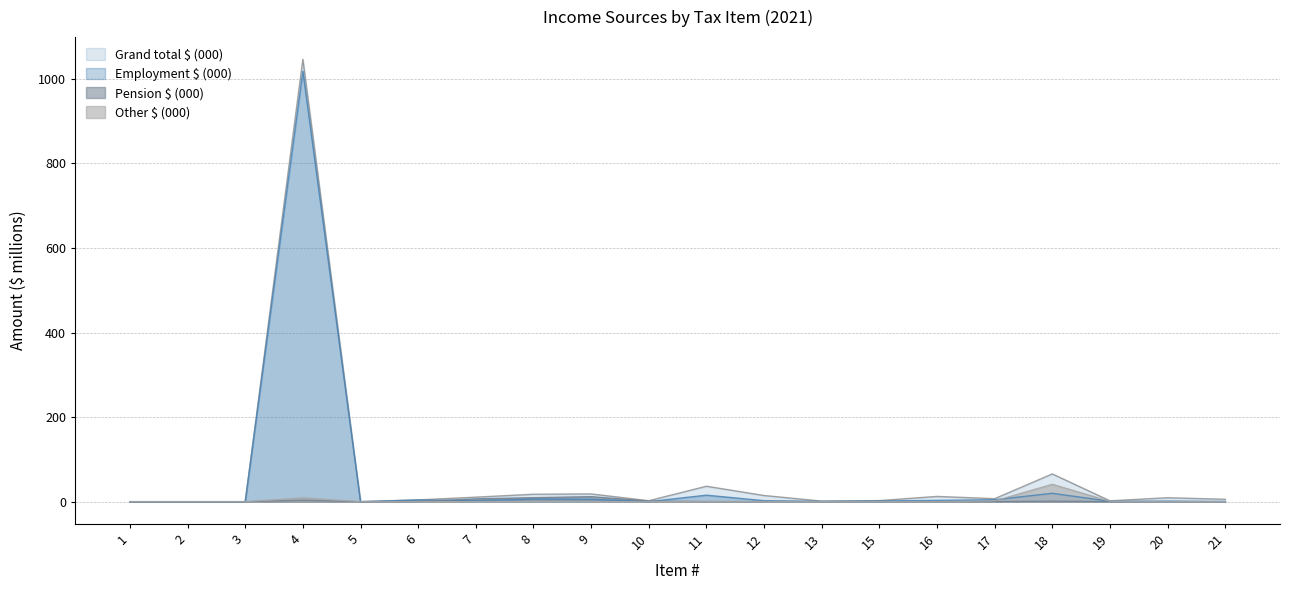

Between which two adjacent categories do Employment $ (000) and Other $ (000) first intersect?

17 and 18